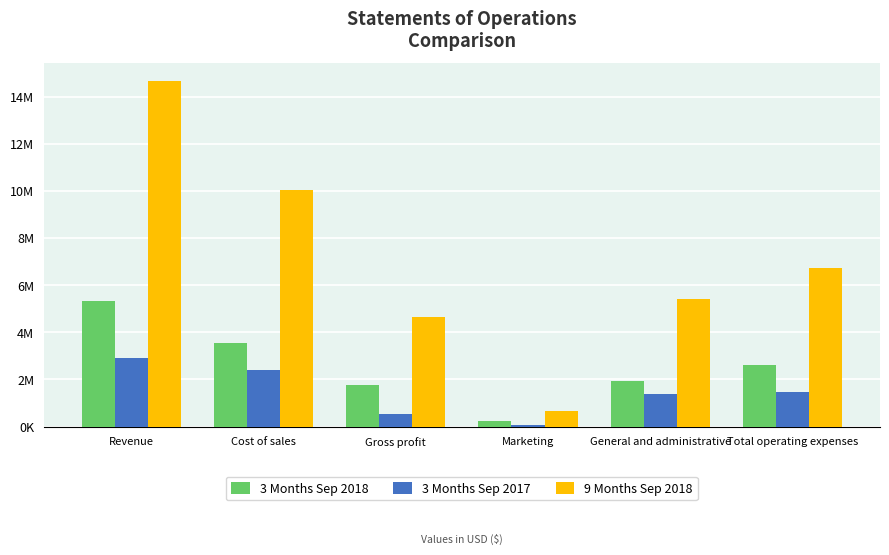

Where is 3 Months Sep 2018 nearest to the value 2783838?

Total operating expenses